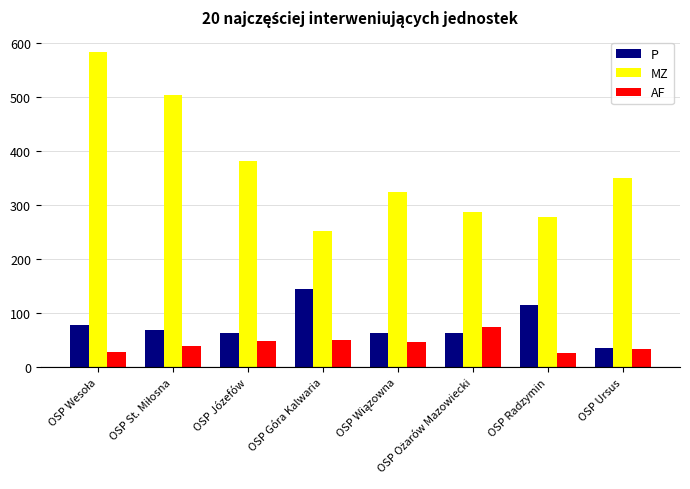

The MZ series shows 350 at OSP Ursus. True or false?

True